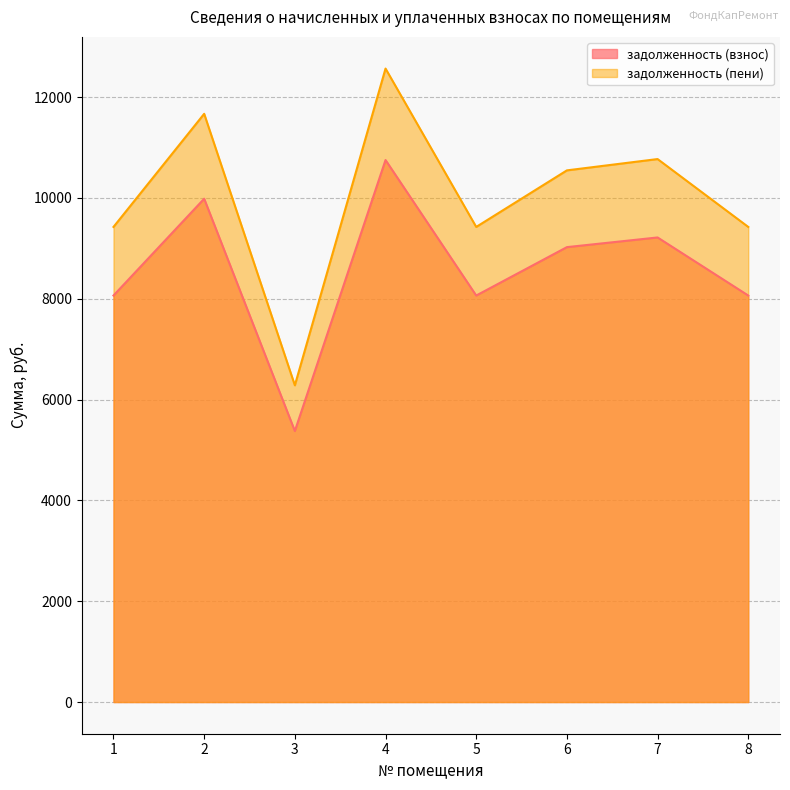

Rank the series by their maximum value, from highest to lowest.

задолженность (пени), задолженность (взнос)